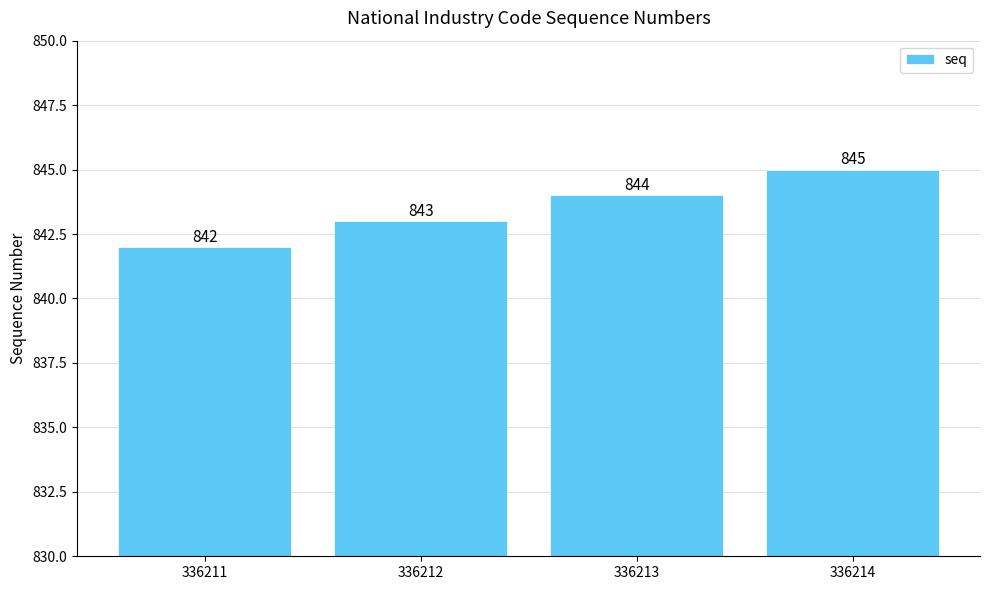

How many bars are there in total?

4